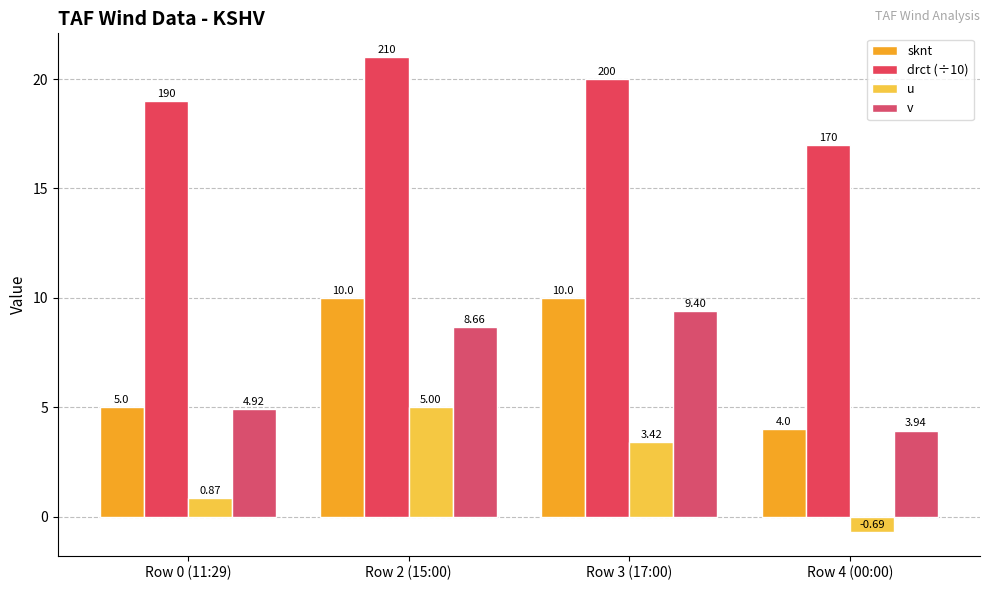

Which has a higher value, Row 4 (00:00) or Row 0 (11:29)?

Row 0 (11:29)